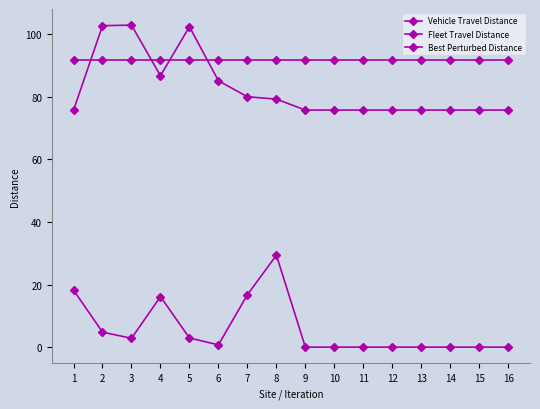

True or false: Vehicle Travel Distance has a value of 27.8 at 1.

False